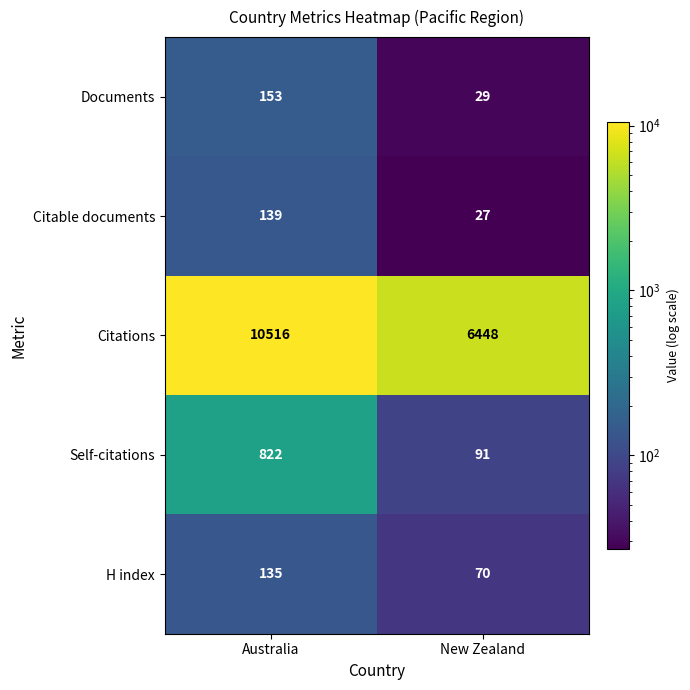

Count the number of data series in this chart.

5